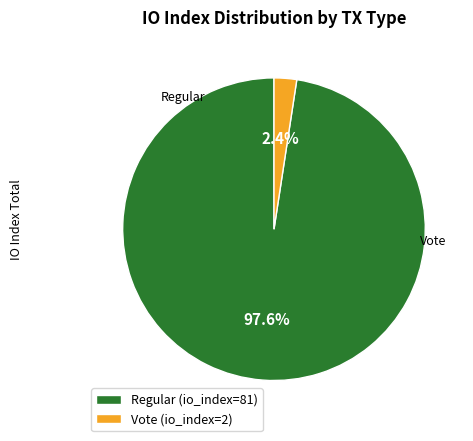

Combined, do Regular (io_index=81) and Vote (io_index=2) account for over 50%?

Yes